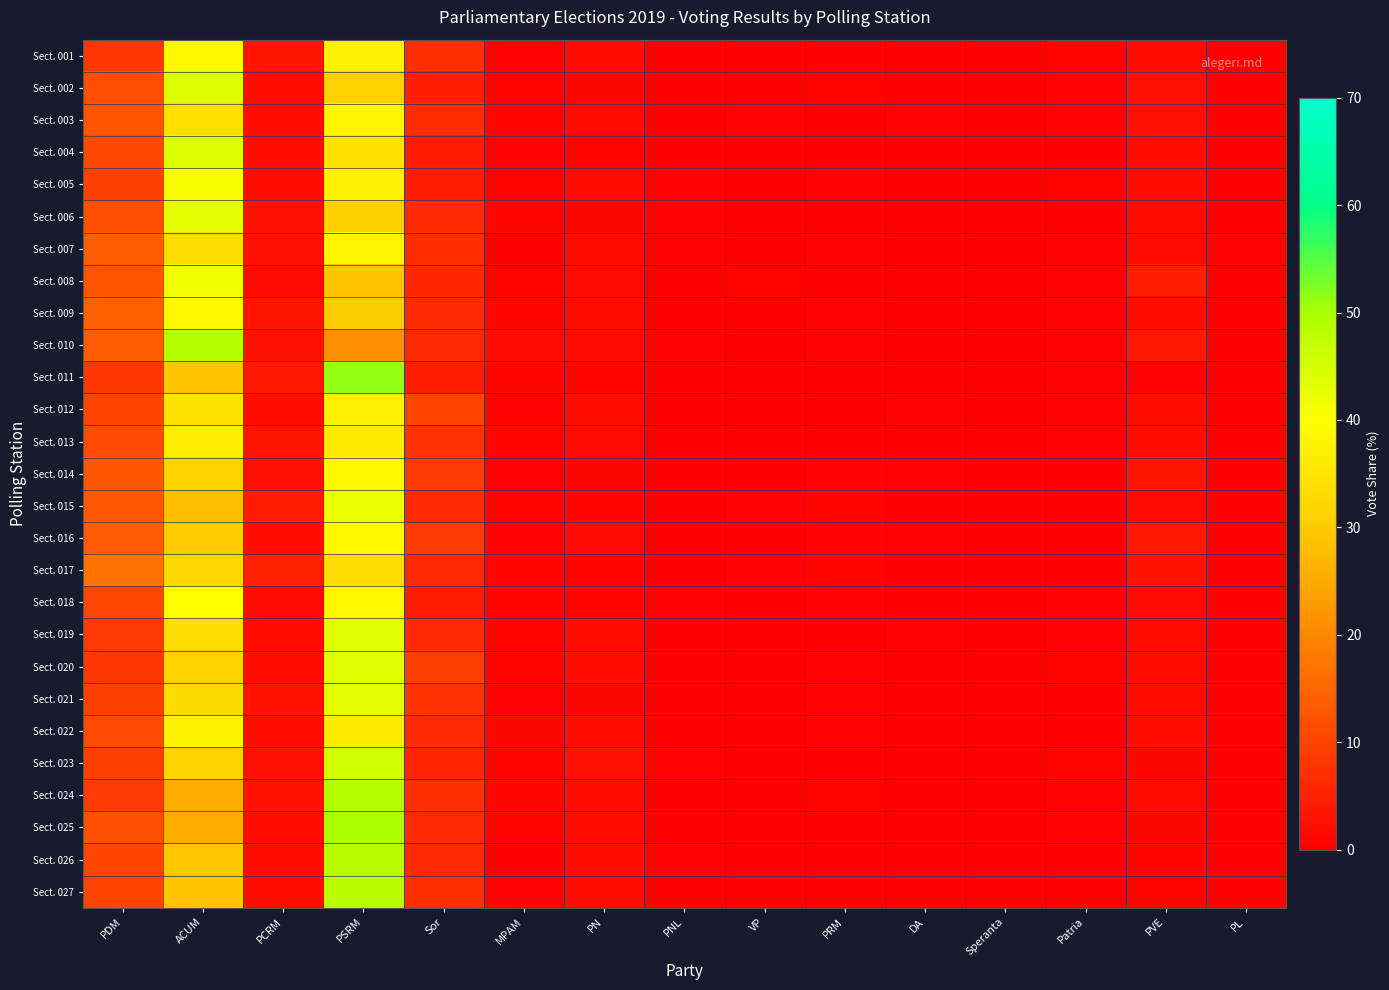

Reading left to right, what are all the values shown in this chart?

Sect. 001: PDM=8.4	ACUM=38.9	PCRM=3.0	PSRM=37.3	Sor=7.0	MPAM=0.5	PN=1.7	PNL=0.3	VP=0.1	PRM=0.3	DA=0.2	Speranta=0.0	Patria=0.6	PVE=1.8	PL=0.0
Sect. 002: PDM=11.6	ACUM=44.3	PCRM=2.2	PSRM=31.1	Sor=4.8	MPAM=0.7	PN=1.3	PNL=0.1	VP=0.1	PRM=0.8	DA=0.0	Speranta=0.0	Patria=0.3	PVE=2.7	PL=0.1
Sect. 003: PDM=12.6	ACUM=33.8	PCRM=2.1	PSRM=38.1	Sor=6.7	MPAM=1.0	PN=1.9	PNL=0.0	VP=0.3	PRM=0.0	DA=0.3	Speranta=0.1	Patria=0.3	PVE=2.6	PL=0.2
Sect. 004: PDM=10.9	ACUM=44.2	PCRM=2.4	PSRM=34.5	Sor=4.1	MPAM=0.5	PN=0.8	PNL=0.0	VP=0.0	PRM=0.0	DA=0.1	Speranta=0.0	Patria=0.1	PVE=2.3	PL=0.1
Sect. 005: PDM=9.6	ACUM=40.6	PCRM=1.8	PSRM=37.2	Sor=4.5	MPAM=0.6	PN=1.7	PNL=0.3	VP=0.1	PRM=0.4	DA=0.0	Speranta=0.1	Patria=0.7	PVE=2.2	PL=0.2
Sect. 006: PDM=12.0	ACUM=42.9	PCRM=2.7	PSRM=30.8	Sor=6.5	MPAM=1.0	PN=1.3	PNL=0.3	VP=0.2	PRM=0.2	DA=0.0	Speranta=0.0	Patria=0.0	PVE=1.9	PL=0.2
Sect. 007: PDM=14.1	ACUM=33.1	PCRM=2.6	PSRM=38.2	Sor=6.7	MPAM=0.2	PN=1.7	PNL=0.5	VP=0.1	PRM=0.4	DA=0.1	Speranta=0.0	Patria=0.4	PVE=1.5	PL=0.3
Sect. 008: PDM=12.8	ACUM=41.5	PCRM=1.6	PSRM=29.2	Sor=5.9	MPAM=0.7	PN=1.6	PNL=0.2	VP=0.7	PRM=0.2	DA=0.2	Speranta=0.1	Patria=0.5	PVE=4.7	PL=0.1
Sect. 009: PDM=14.3	ACUM=38.7	PCRM=3.0	PSRM=30.6	Sor=6.5	MPAM=1.0	PN=1.7	PNL=0.1	VP=0.2	PRM=0.5	DA=0.2	Speranta=0.0	Patria=0.5	PVE=2.4	PL=0.1
Sect. 010: PDM=13.8	ACUM=48.6	PCRM=2.6	PSRM=21.1	Sor=6.0	MPAM=1.4	PN=1.6	PNL=0.3	VP=0.0	PRM=0.5	DA=0.0	Speranta=0.2	Patria=0.5	PVE=3.6	PL=0.0
Sect. 011: PDM=8.4	ACUM=29.0	PCRM=3.7	PSRM=51.2	Sor=4.5	MPAM=1.1	PN=0.8	PNL=0.0	VP=0.0	PRM=0.0	DA=0.0	Speranta=0.0	Patria=0.5	PVE=0.5	PL=0.3
Sect. 012: PDM=10.0	ACUM=34.9	PCRM=1.9	PSRM=36.9	Sor=10.2	MPAM=0.4	PN=1.9	PNL=0.2	VP=0.1	PRM=0.2	DA=0.4	Speranta=0.0	Patria=0.4	PVE=2.4	PL=0.1
Sect. 013: PDM=11.0	ACUM=36.9	PCRM=3.2	PSRM=36.1	Sor=7.5	MPAM=0.9	PN=1.4	PNL=0.2	VP=0.0	PRM=0.1	DA=0.1	Speranta=0.0	Patria=0.3	PVE=2.2	PL=0.2
Sect. 014: PDM=12.9	ACUM=31.2	PCRM=2.6	PSRM=39.0	Sor=8.5	MPAM=0.3	PN=1.2	PNL=0.1	VP=0.0	PRM=0.3	DA=0.3	Speranta=0.1	Patria=0.0	PVE=3.5	PL=0.2
Sect. 015: PDM=13.3	ACUM=27.9	PCRM=4.3	PSRM=42.3	Sor=6.4	MPAM=0.8	PN=1.1	PNL=0.3	VP=0.5	PRM=1.1	DA=0.3	Speranta=0.0	Patria=0.0	PVE=1.6	PL=0.3
Sect. 016: PDM=13.7	ACUM=30.0	PCRM=2.0	PSRM=38.6	Sor=8.8	MPAM=0.4	PN=1.4	PNL=0.1	VP=0.2	PRM=0.5	DA=0.4	Speranta=0.1	Patria=0.1	PVE=3.8	PL=0.0
Sect. 017: PDM=17.1	ACUM=32.5	PCRM=5.0	PSRM=33.3	Sor=6.2	MPAM=0.8	PN=0.8	PNL=0.0	VP=0.4	PRM=0.8	DA=0.0	Speranta=0.0	Patria=0.0	PVE=2.9	PL=0.0
Sect. 018: PDM=10.5	ACUM=39.7	PCRM=1.5	PSRM=38.8	Sor=4.6	MPAM=0.8	PN=1.0	PNL=0.3	VP=0.2	PRM=0.3	DA=0.2	Speranta=0.1	Patria=0.3	PVE=1.6	PL=0.1
Sect. 019: PDM=8.5	ACUM=33.5	PCRM=2.4	PSRM=43.4	Sor=6.5	MPAM=0.6	PN=1.9	PNL=0.2	VP=0.0	PRM=0.1	DA=0.3	Speranta=0.0	Patria=0.5	PVE=1.8	PL=0.1
Sect. 020: PDM=8.3	ACUM=31.1	PCRM=2.1	PSRM=43.2	Sor=9.4	MPAM=0.8	PN=2.1	PNL=0.0	VP=0.0	PRM=0.4	DA=0.1	Speranta=0.0	Patria=0.8	PVE=1.7	PL=0.0
Sect. 021: PDM=9.4	ACUM=32.8	PCRM=2.9	PSRM=43.0	Sor=7.5	MPAM=0.5	PN=1.2	PNL=0.1	VP=0.1	PRM=0.3	DA=0.2	Speranta=0.0	Patria=0.2	PVE=1.7	PL=0.1
Sect. 022: PDM=11.1	ACUM=37.8	PCRM=1.9	PSRM=36.2	Sor=6.3	MPAM=1.2	PN=2.1	PNL=0.1	VP=0.3	PRM=0.5	DA=0.0	Speranta=0.2	Patria=0.3	PVE=2.0	PL=0.0
Sect. 023: PDM=9.4	ACUM=31.3	PCRM=2.7	PSRM=45.6	Sor=5.6	MPAM=0.6	PN=2.5	PNL=0.3	VP=0.0	PRM=0.2	DA=0.0	Speranta=0.0	Patria=0.7	PVE=1.2	PL=0.0
Sect. 024: PDM=8.9	ACUM=25.4	PCRM=3.0	PSRM=48.7	Sor=7.3	MPAM=0.9	PN=2.4	PNL=0.2	VP=0.1	PRM=0.6	DA=0.0	Speranta=0.0	Patria=0.4	PVE=1.8	PL=0.3
Sect. 025: PDM=12.0	ACUM=25.4	PCRM=2.3	PSRM=49.5	Sor=6.2	MPAM=0.7	PN=1.8	PNL=0.0	VP=0.1	PRM=0.1	DA=0.1	Speranta=0.0	Patria=0.4	PVE=1.3	PL=0.0
Sect. 026: PDM=10.1	ACUM=29.5	PCRM=2.0	PSRM=48.3	Sor=6.1	MPAM=0.0	PN=2.0	PNL=0.3	VP=0.2	PRM=0.1	DA=0.1	Speranta=0.0	Patria=0.2	PVE=1.0	PL=0.0
Sect. 027: PDM=10.0	ACUM=29.2	PCRM=2.1	PSRM=48.0	Sor=7.1	MPAM=0.5	PN=1.6	PNL=0.2	VP=0.0	PRM=0.2	DA=0.0	Speranta=0.0	Patria=0.2	PVE=0.7	PL=0.1